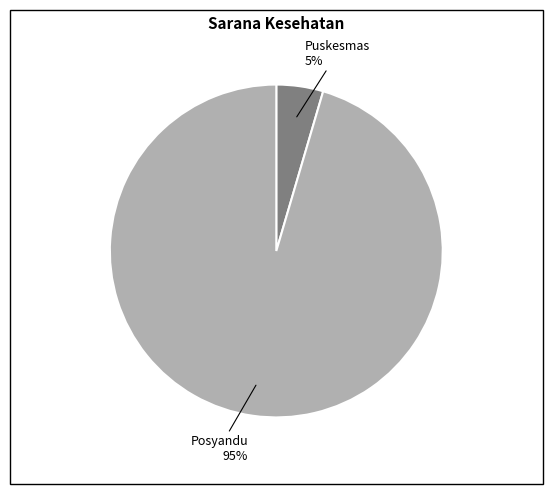

Is there a majority slice in this chart?

Yes